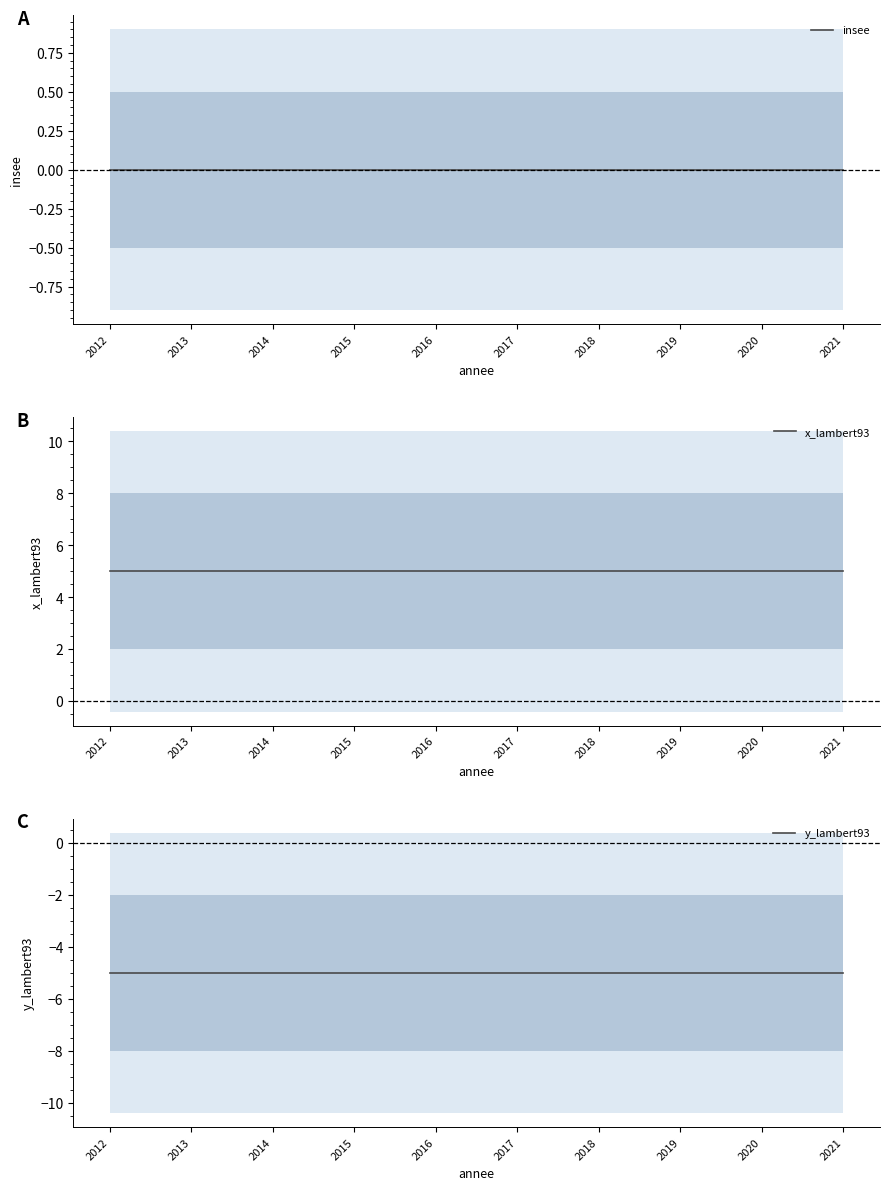

What are all the series names shown in the legend?

insee, x_lambert93, y_lambert93